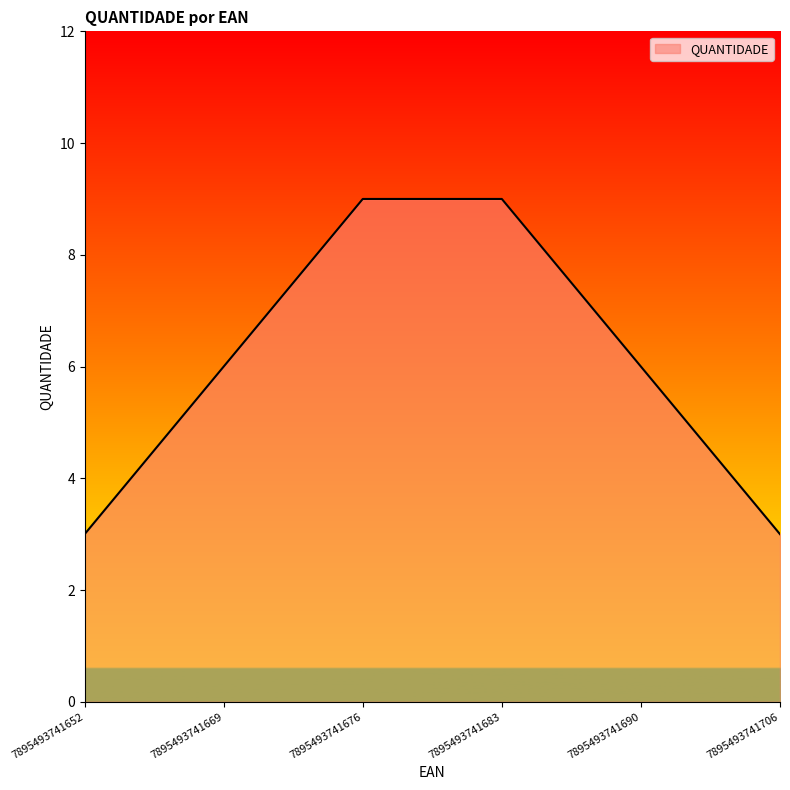

The chart shows a value of 10 at 7895493741669. True or false?

False